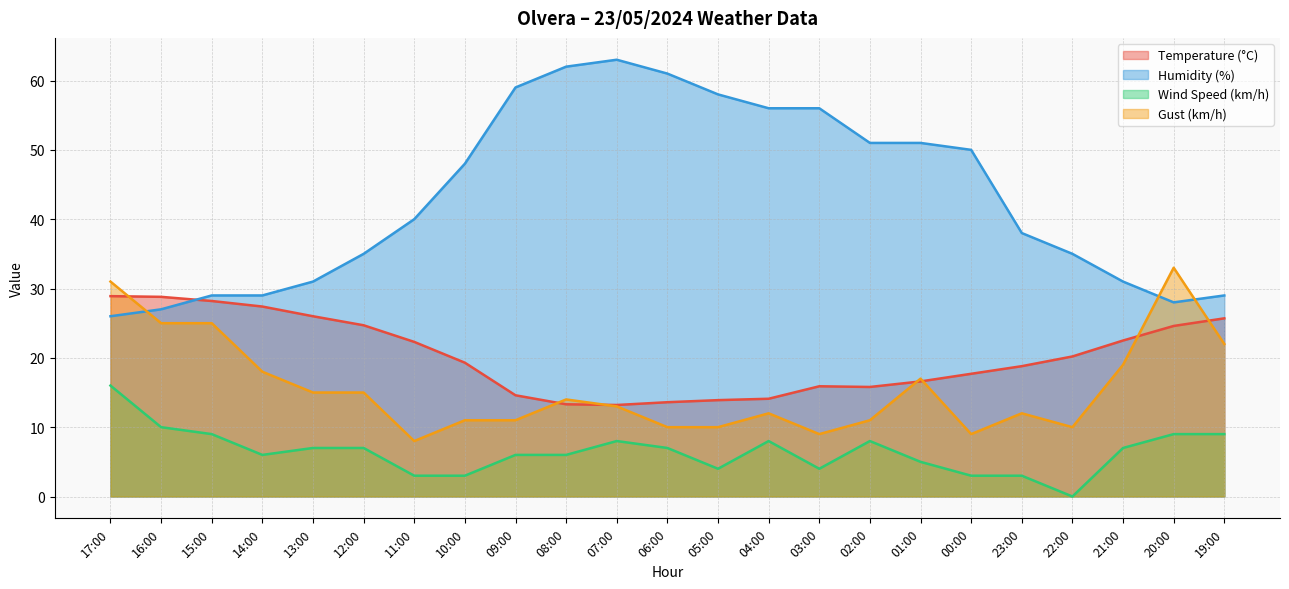

At 12:00, list the series in order from smallest to largest.

Wind Speed (km/h), Gust (km/h), Temperature (°C), Humidity (%)